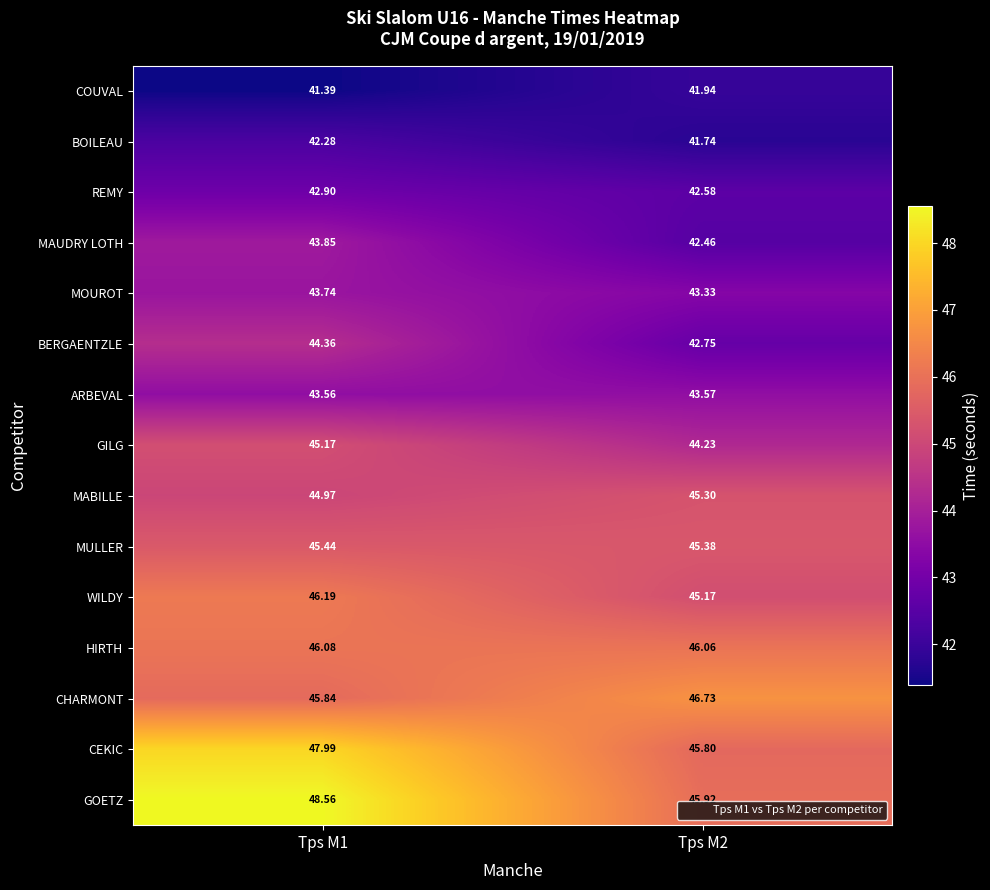

Which series has the widest spread of values?

GOETZ